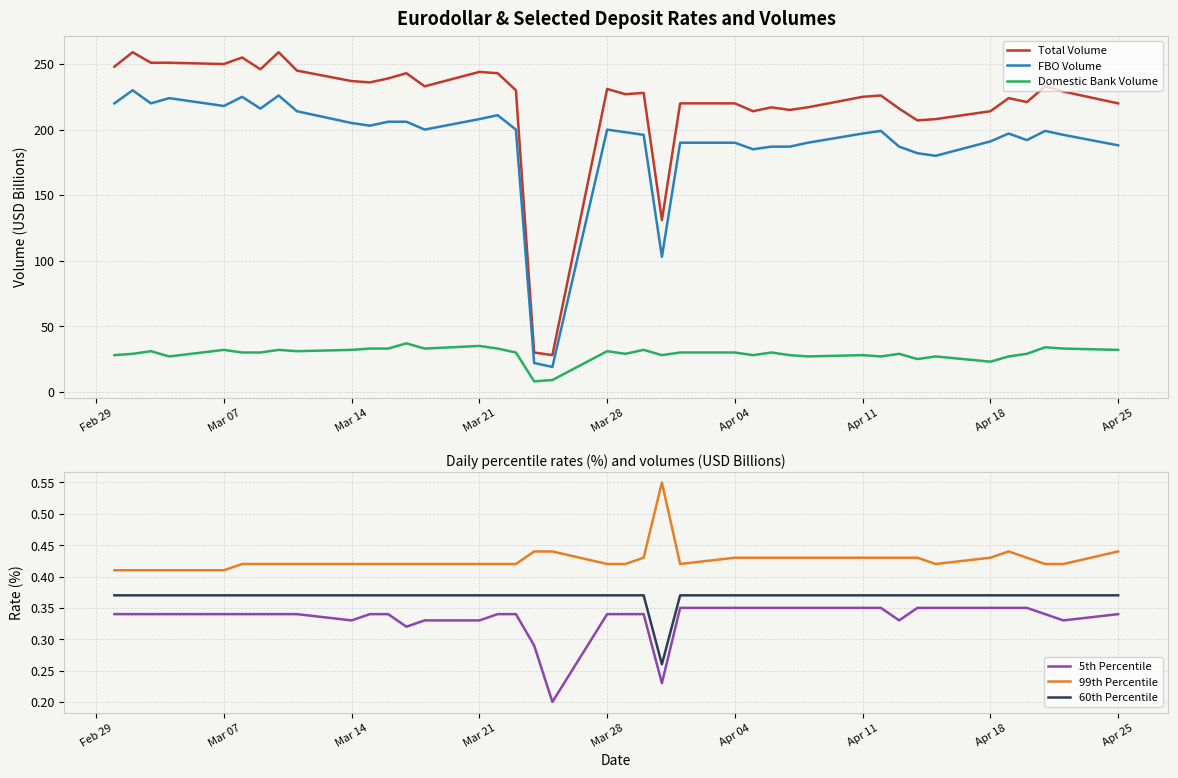

True or false: 60th Percentile and 99th Percentile cross at least once.

False